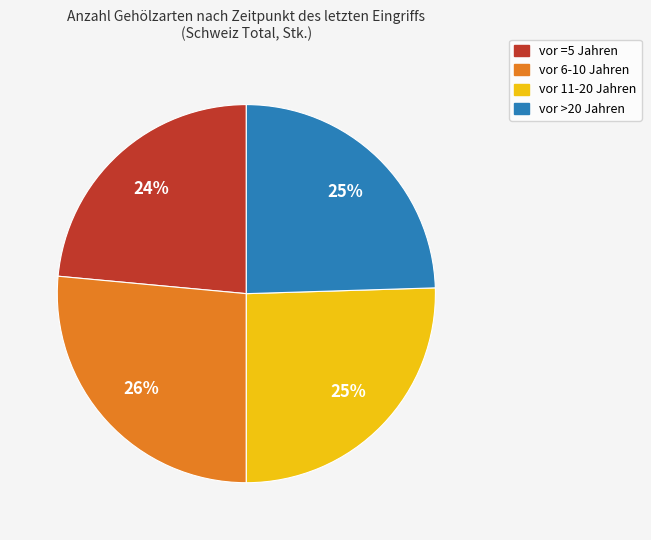

Which slice is the largest?

vor 6-10 Jahren